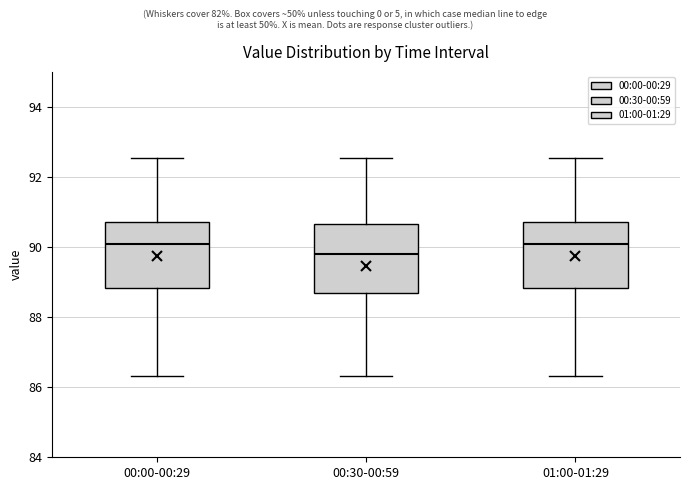

Reading left to right, transcribe this box plot: for each box, give where its median line is, the range the box spans, and where its two whiskers end, as read against the y-axis. The values are not printed on the chart, so give them approximately, as read against the axis.

00:00-00:29: median 90.0, box 88.8 to 90.8, whiskers 86.4 to 92.6
00:30-00:59: median 89.8, box 88.6 to 90.6, whiskers 86.4 to 92.6
01:00-01:29: median 90.0, box 88.8 to 90.8, whiskers 86.4 to 92.6